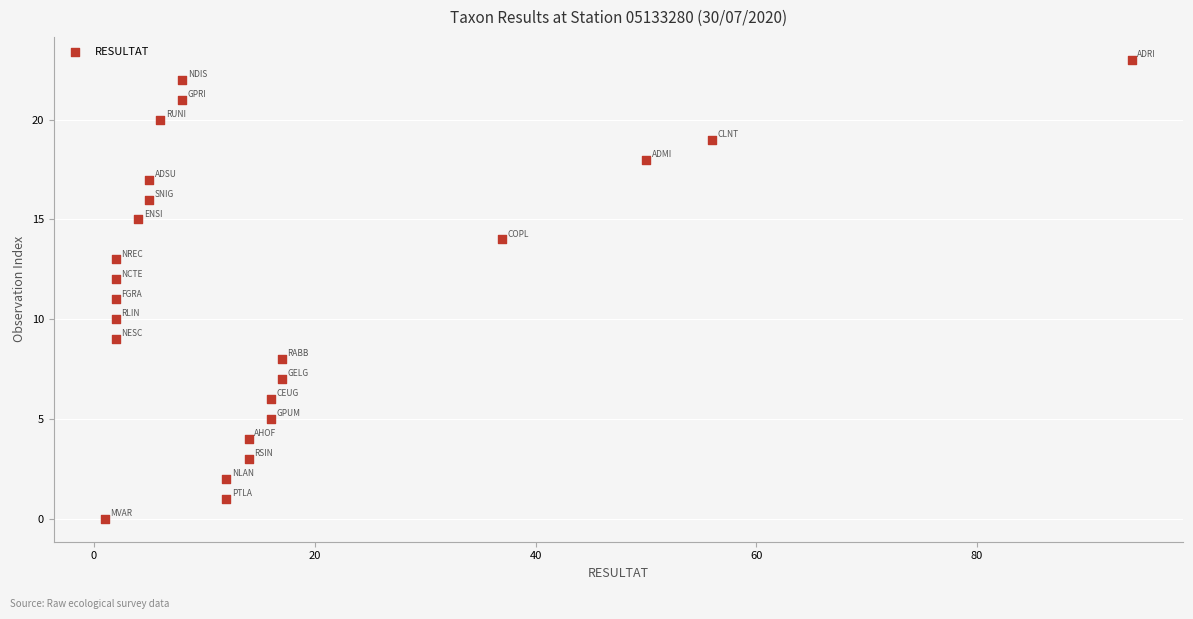

What is the range of Y values (max minus min)?

23